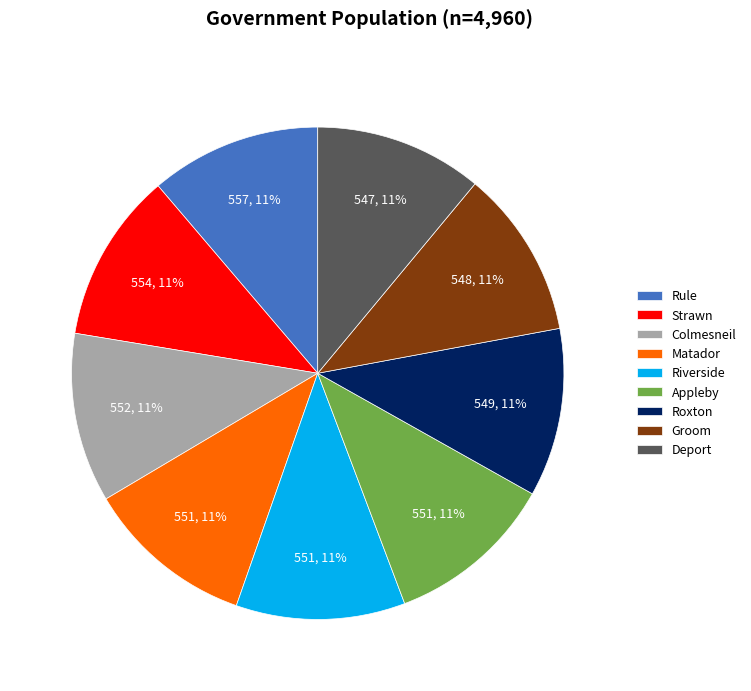

Combined, do Appleby and Riverside account for over 50%?

No